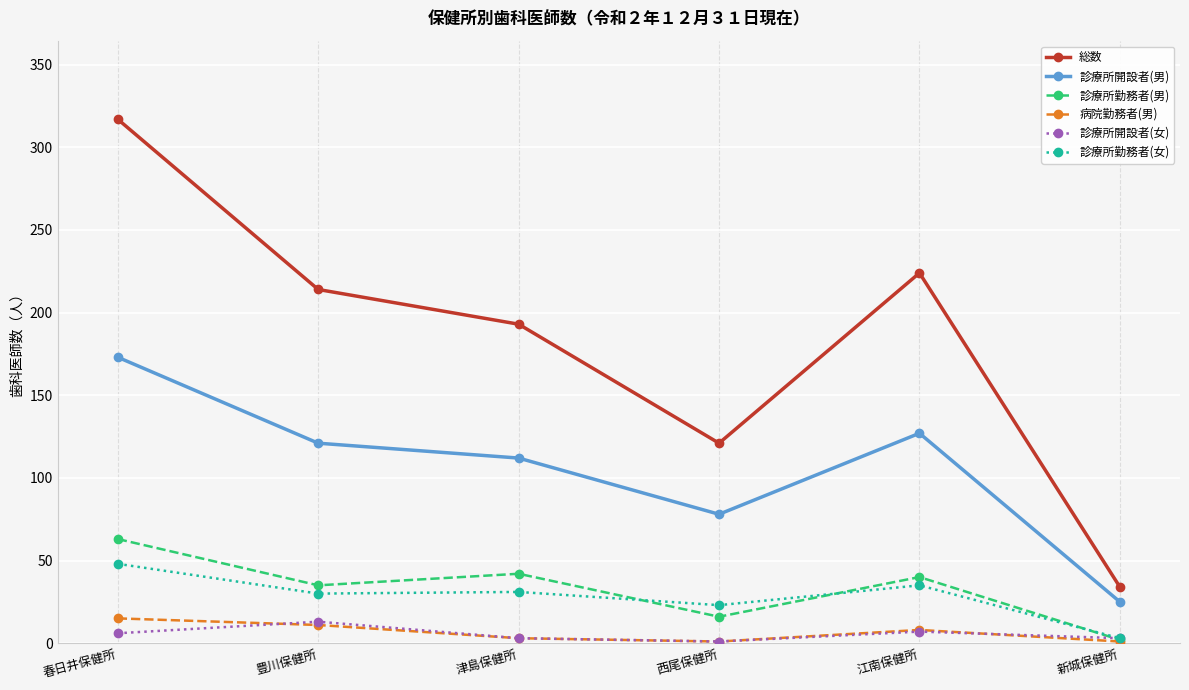

Does the chart display data point markers on the line(s)?

Yes